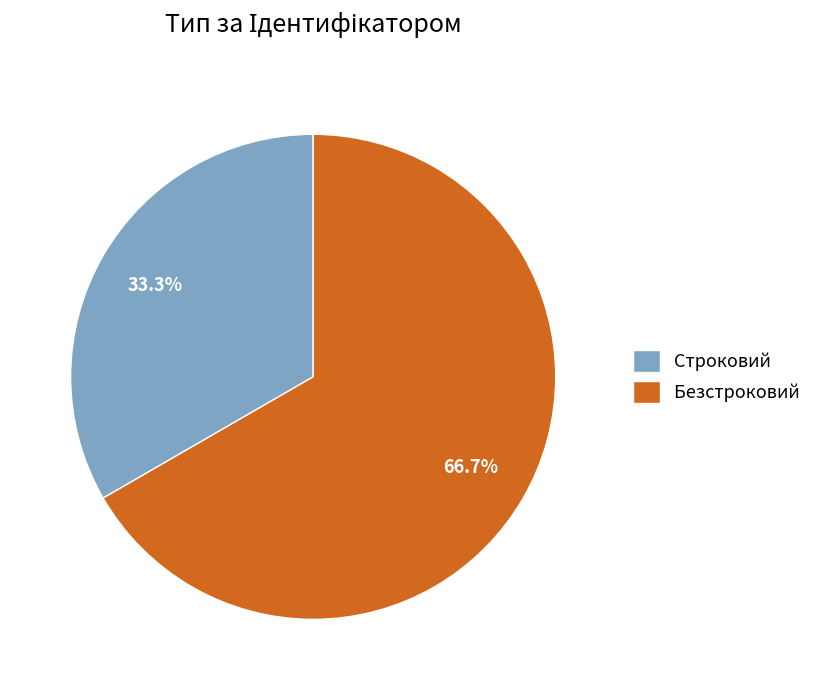

To the nearest percent, what portion does Безстроковий represent?

67%